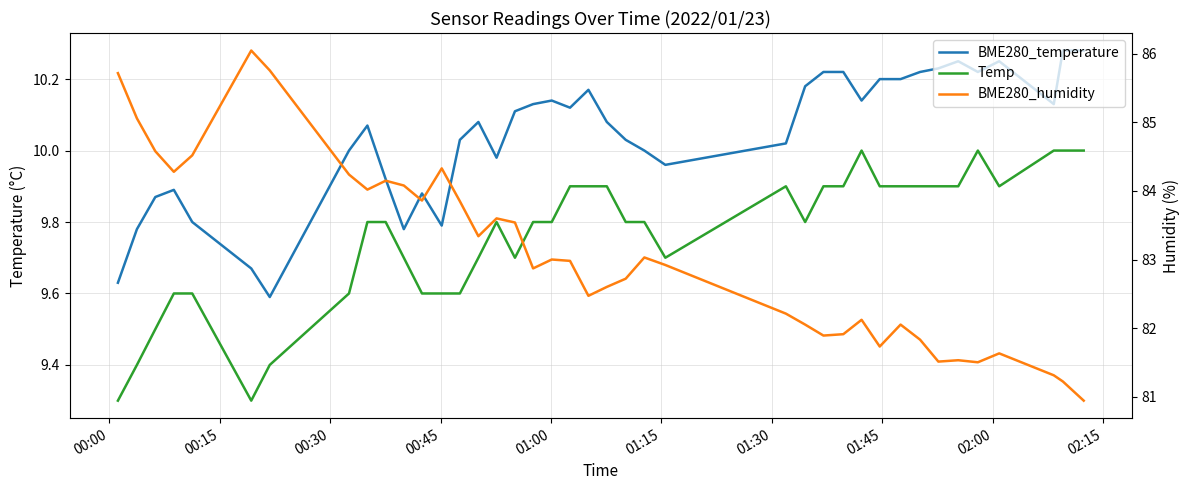

How many interior local peaks does the Temp series have?

4